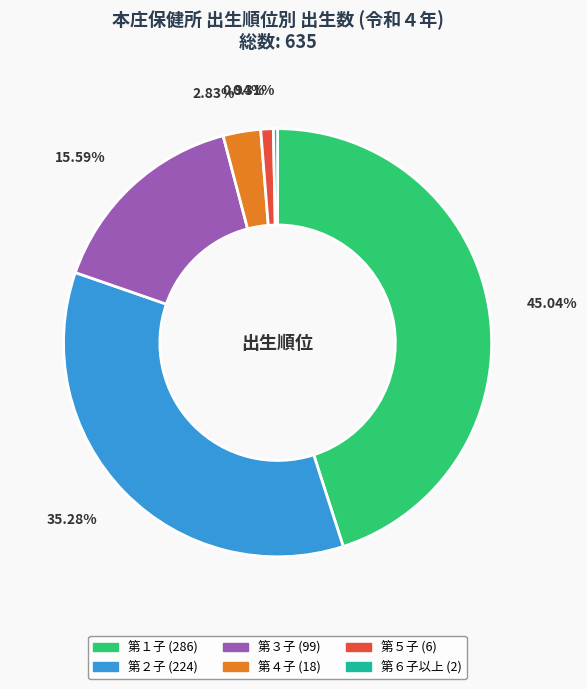

Which slice is the smallest?

第６子以上